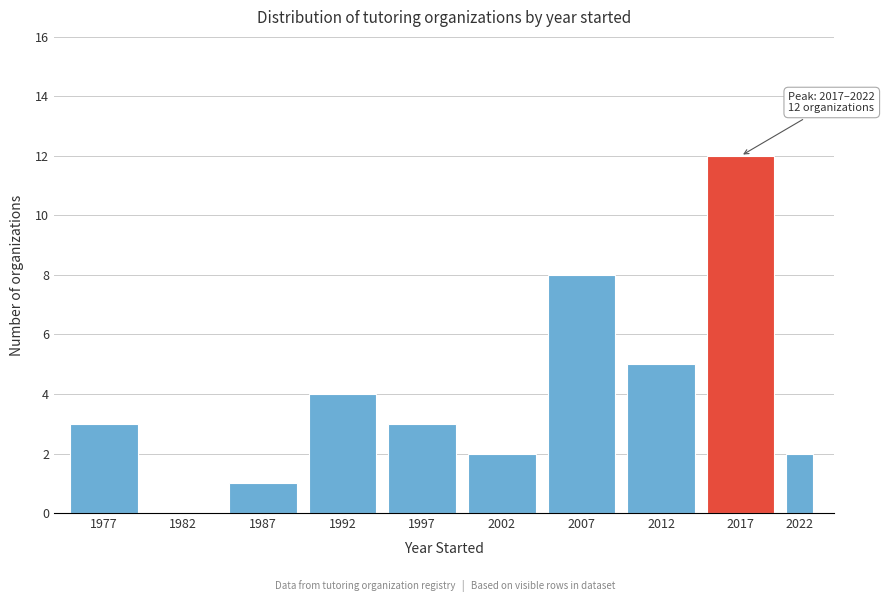

Reading left to right, list all the values displayed in this chart.

1977=3	1982=0	1987=1	1992=4	1997=3	2002=2	2007=8	2012=5	2017=12	2022=2